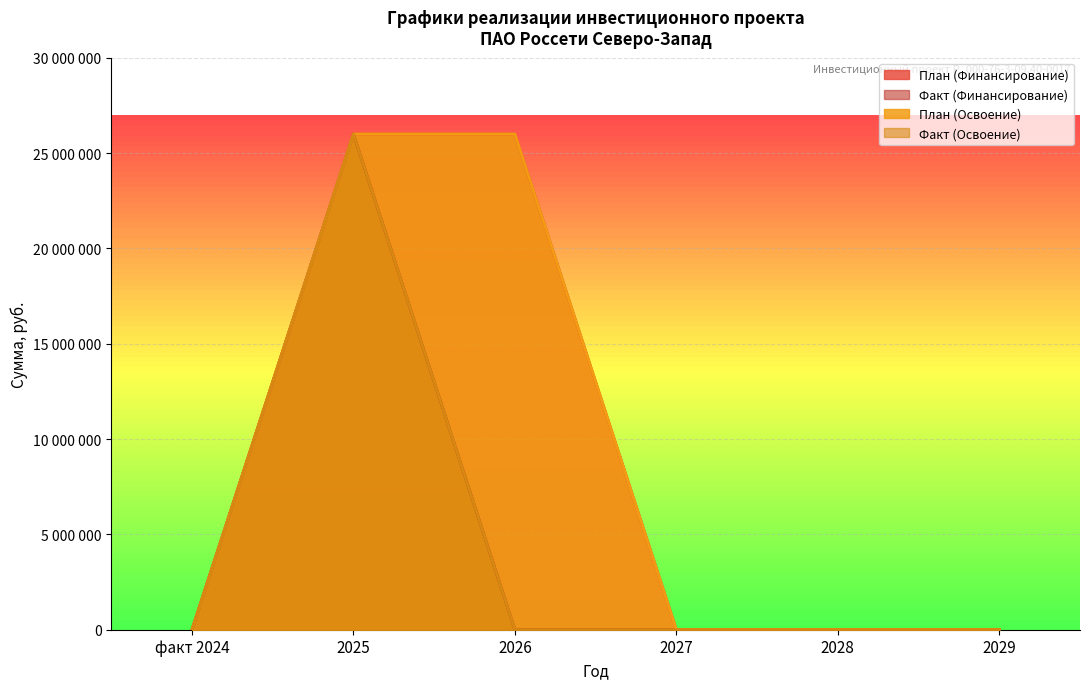

Does the chart display data point markers on the line(s)?

No